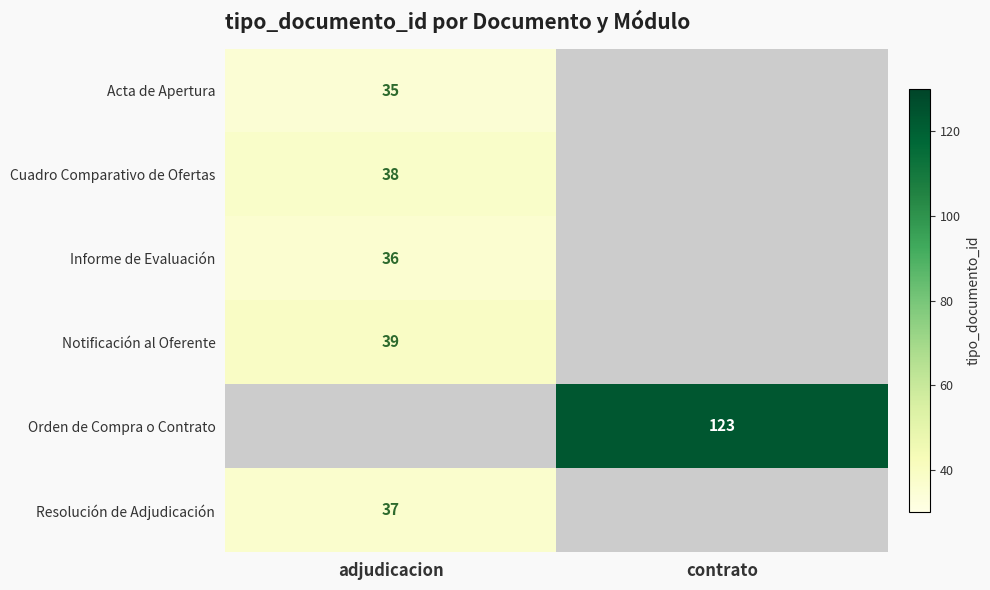

The Cuadro Comparativo de Ofertas series shows 38 at adjudicacion. True or false?

True